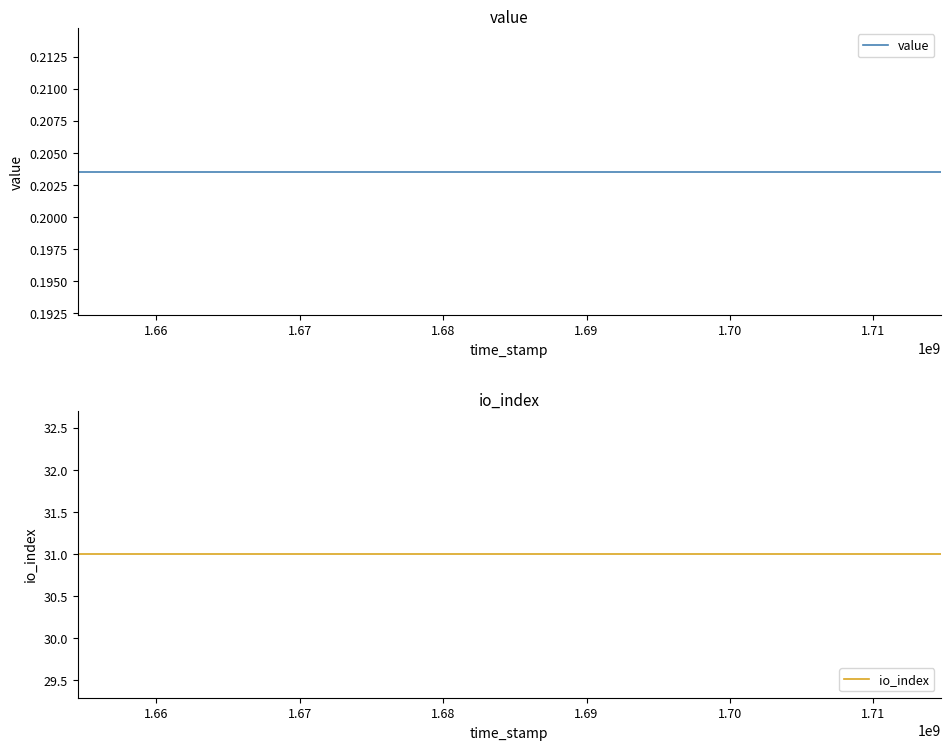

List the series in order of their overall mean, lowest first.

value, io_index